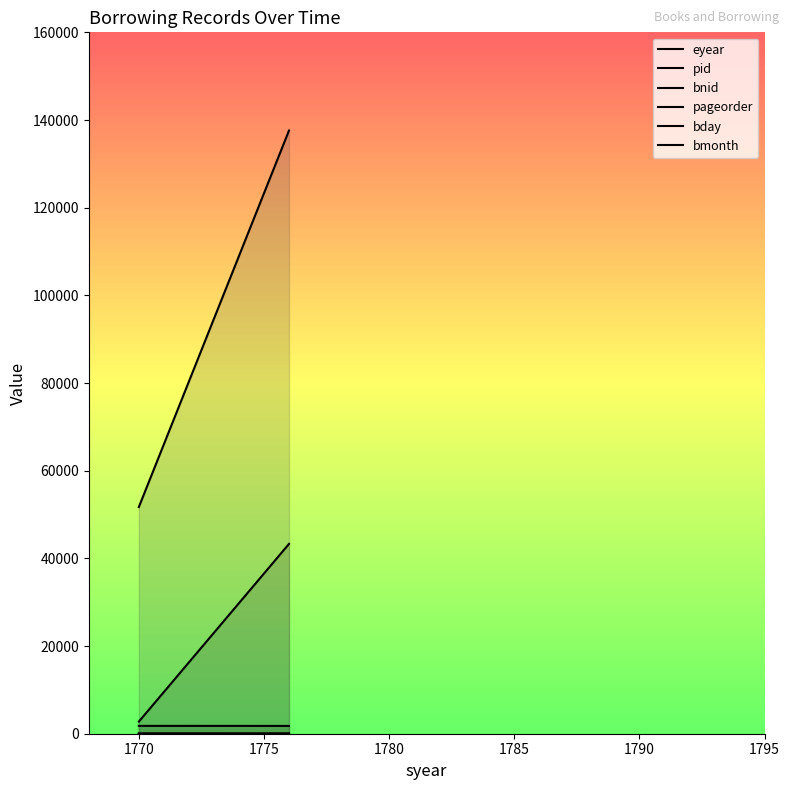

Which category has the highest value in the pid series?

1770